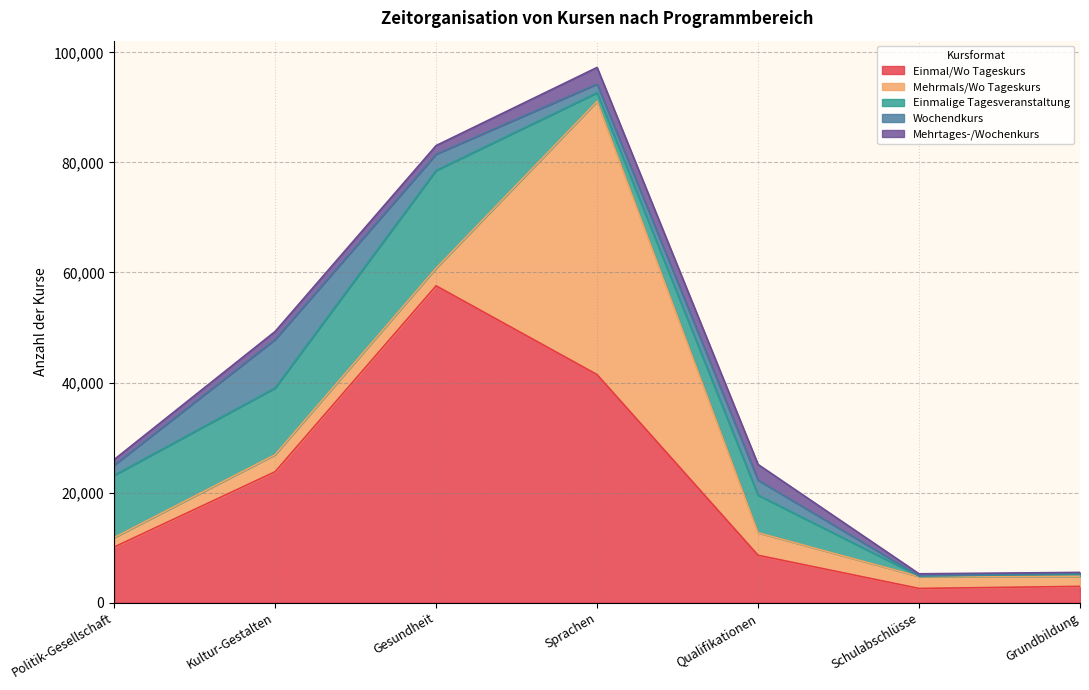

Rank the series at Sprachen from highest to lowest value.

Mehrmals/Wo Tageskurs, Einmal/Wo Tageskurs, Mehrtages-/Wochenkurs, Wochendkurs, Einmalige Tagesveranstaltung